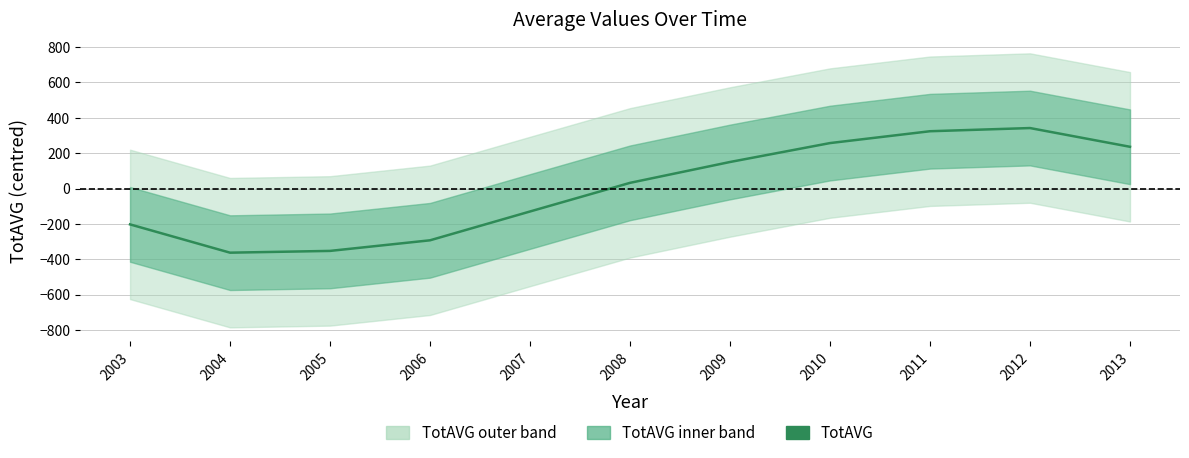

How many values are below zero?

5